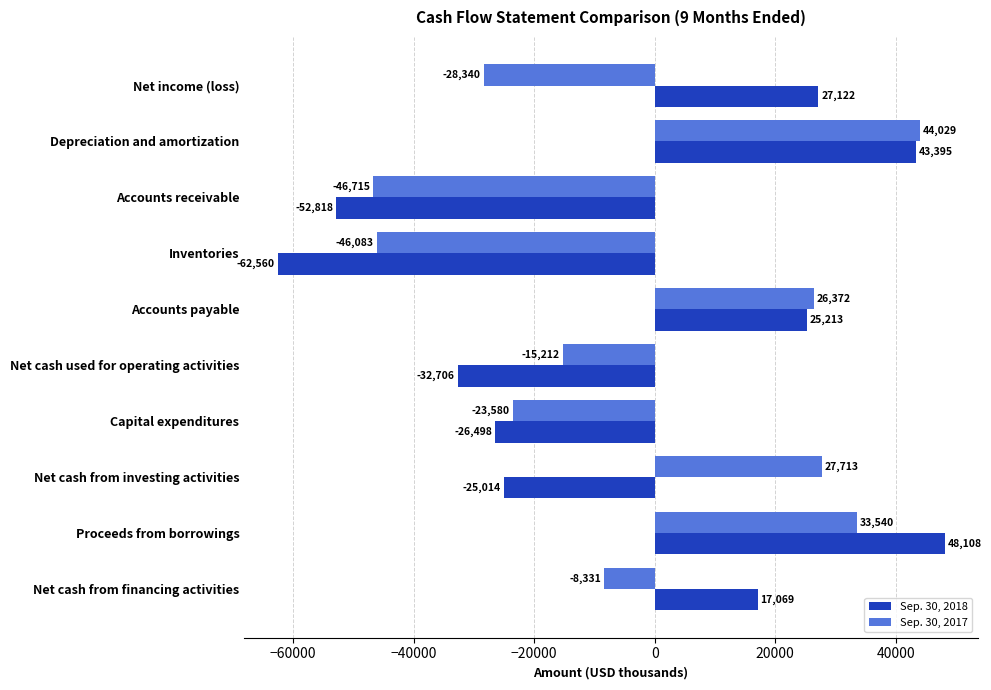

What is the difference between the maximum and minimum values in the Sep. 30, 2017 series?

90744